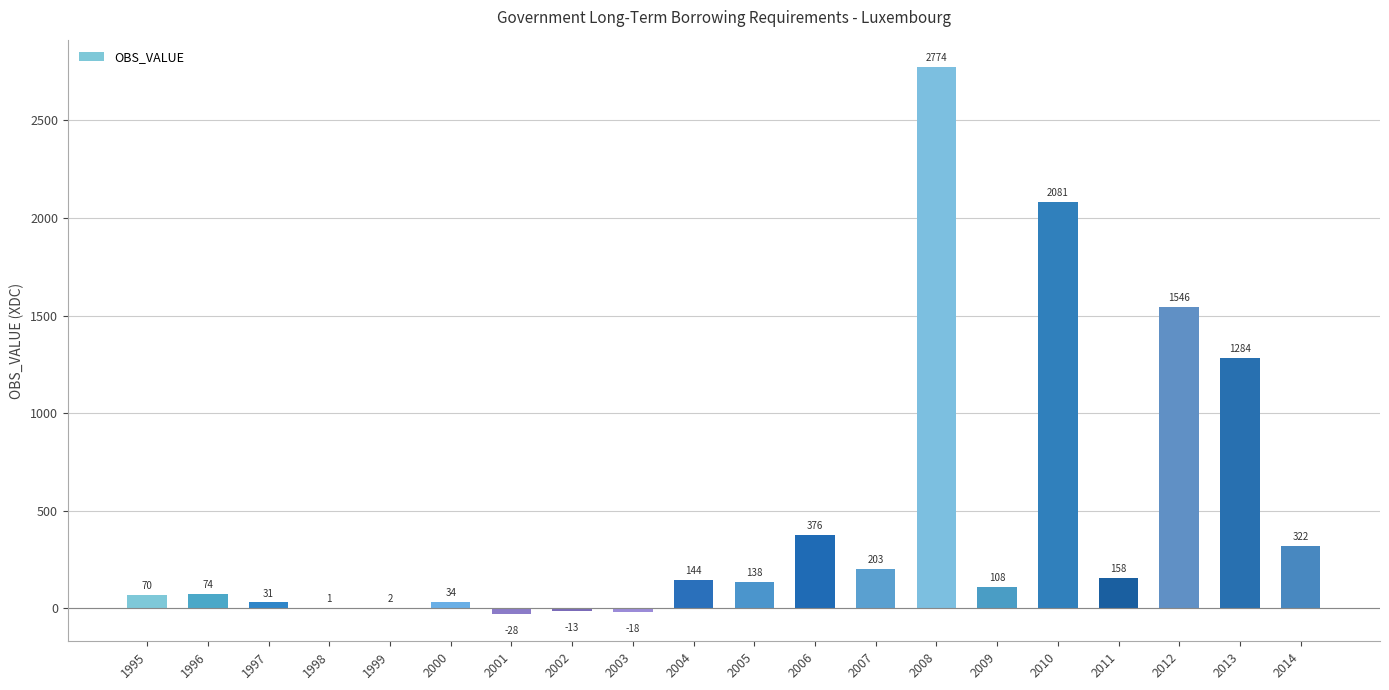

What is the change in value from 2002 to 2006?

+389